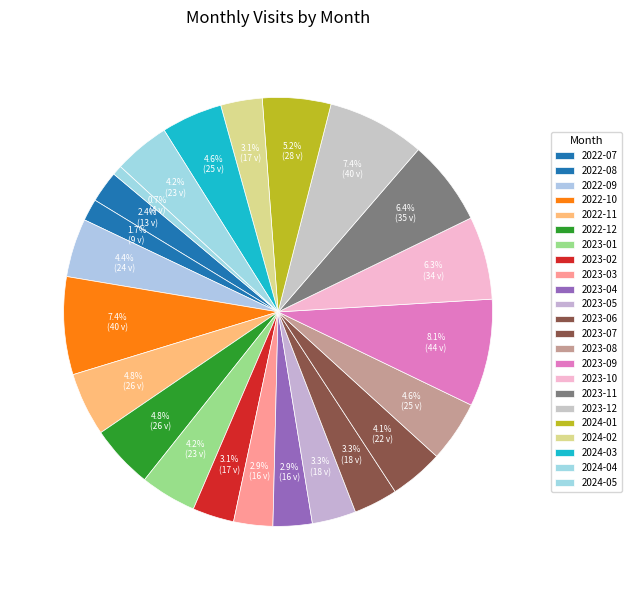

What percentage is the 2022-07 slice, to the nearest percent?

2%